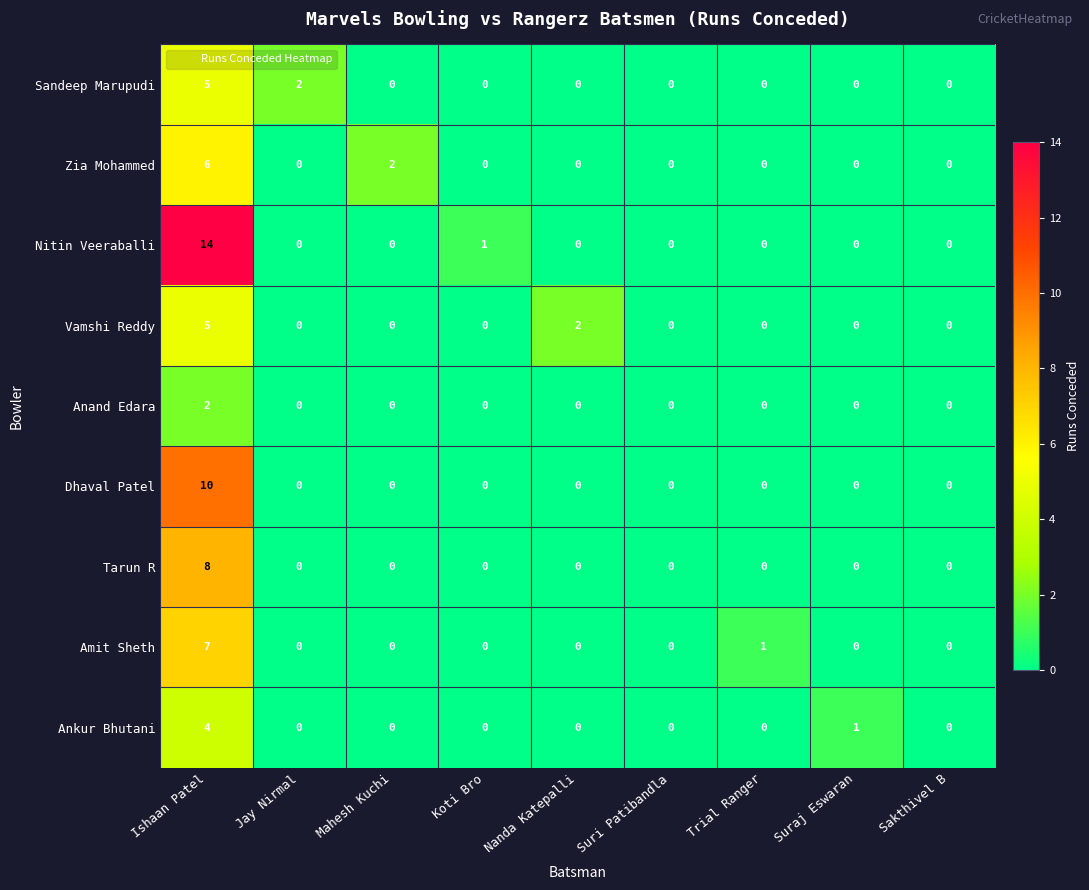

What is the difference between the maximum and minimum values in the Tarun R series?

8